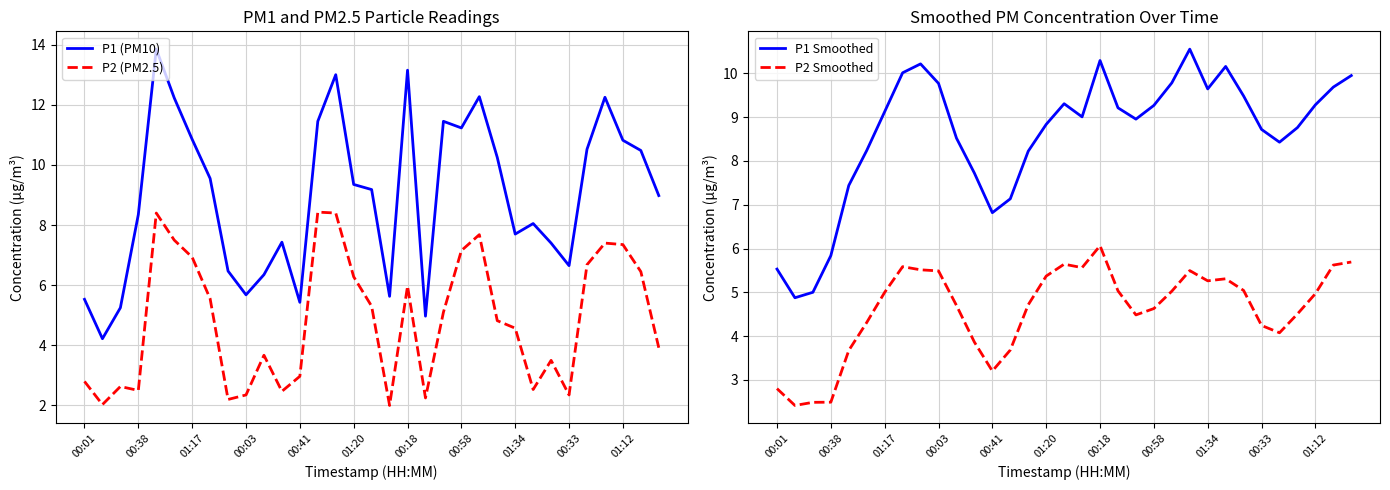

How many interior local peaks does the P2 (PM2.5) series have?

8